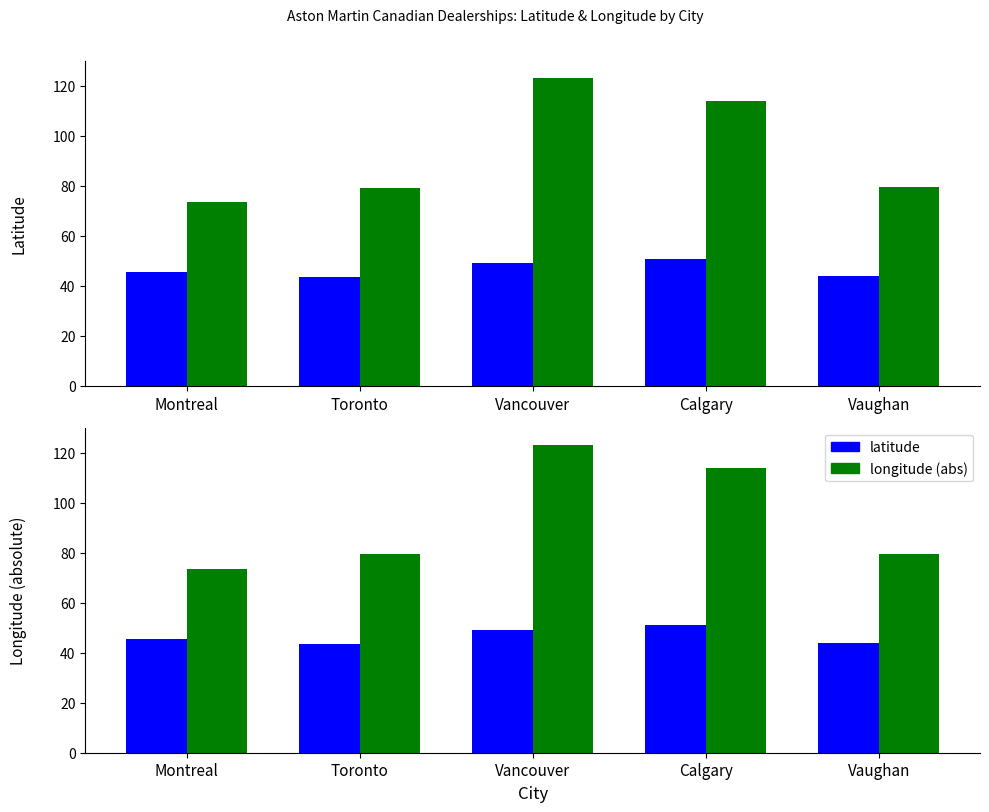

What is the highest value of the longitude (abs) series?

123.1